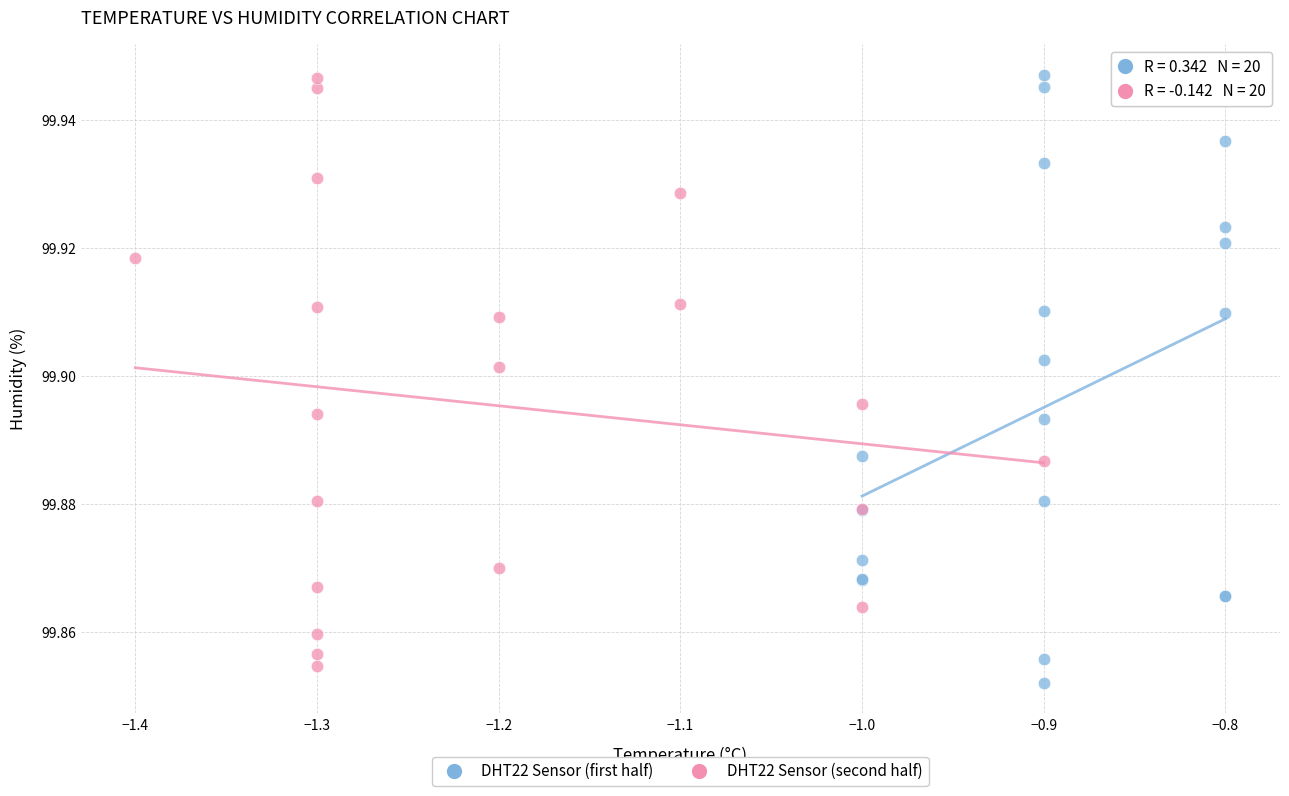

Which series has the widest spread of Y values?

DHT22 Sensor (first half)